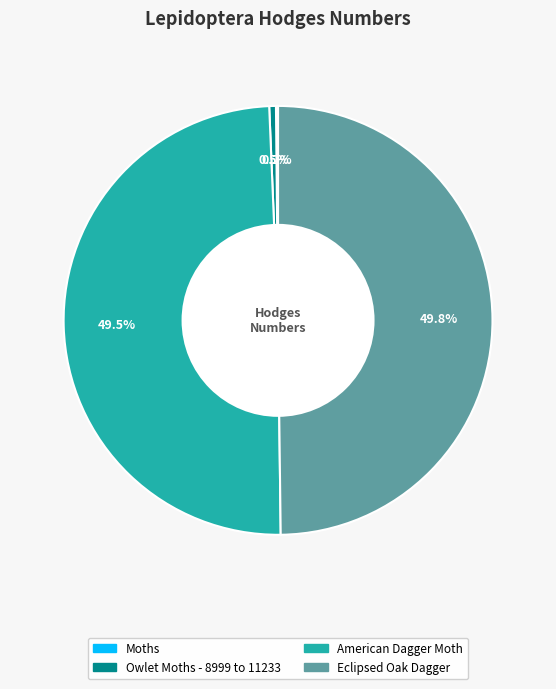

Approximately how many times larger is the value at Eclipsed Oak Dagger compared to American Dagger Moth?

1.0